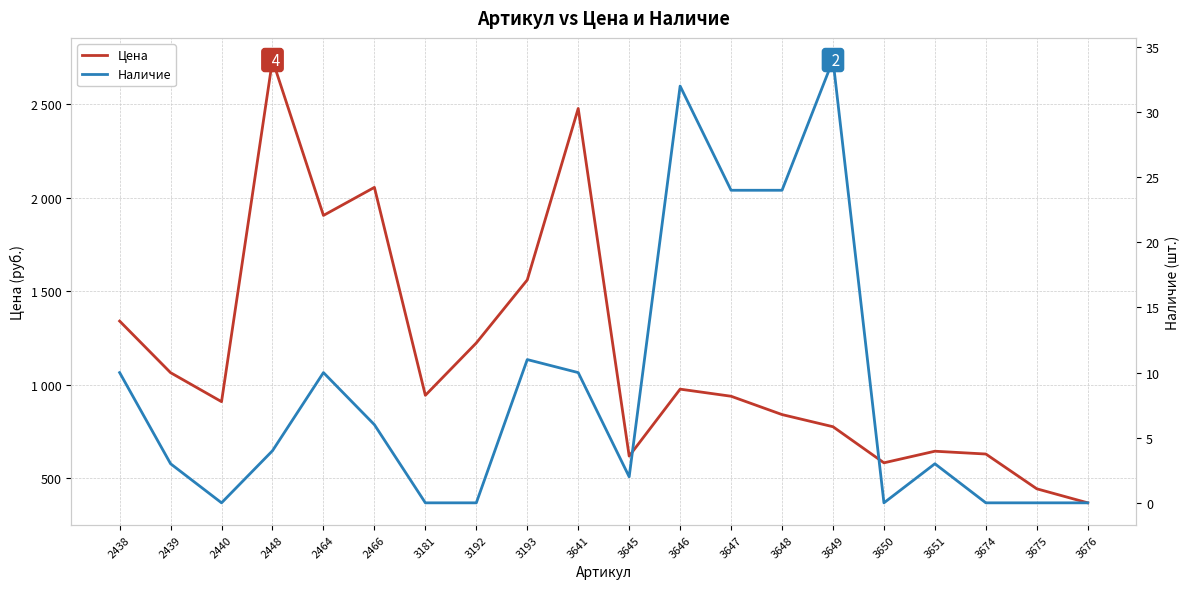

True or false: Цена and Наличие intersect in this chart.

False